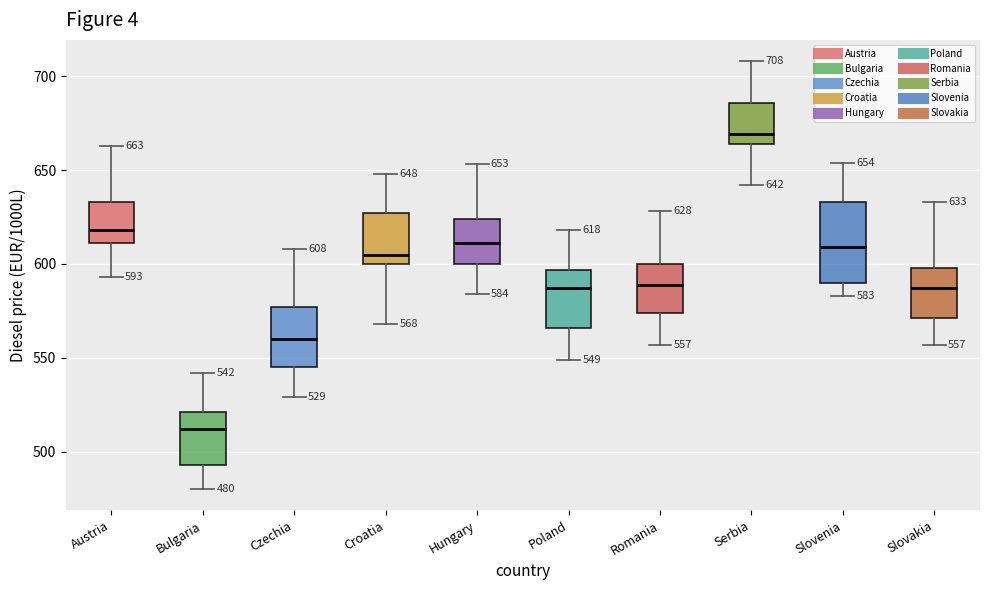

Comparing the boxes themselves (not the whiskers), which one is the tallest?

Slovenia